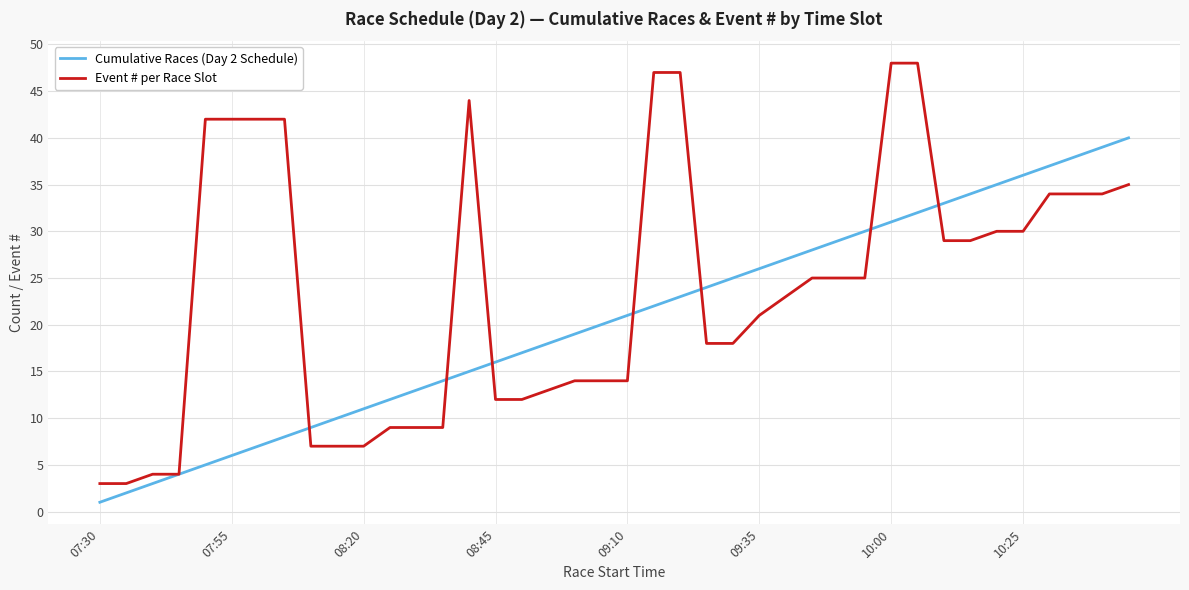

How many lines are shown in the chart?

2